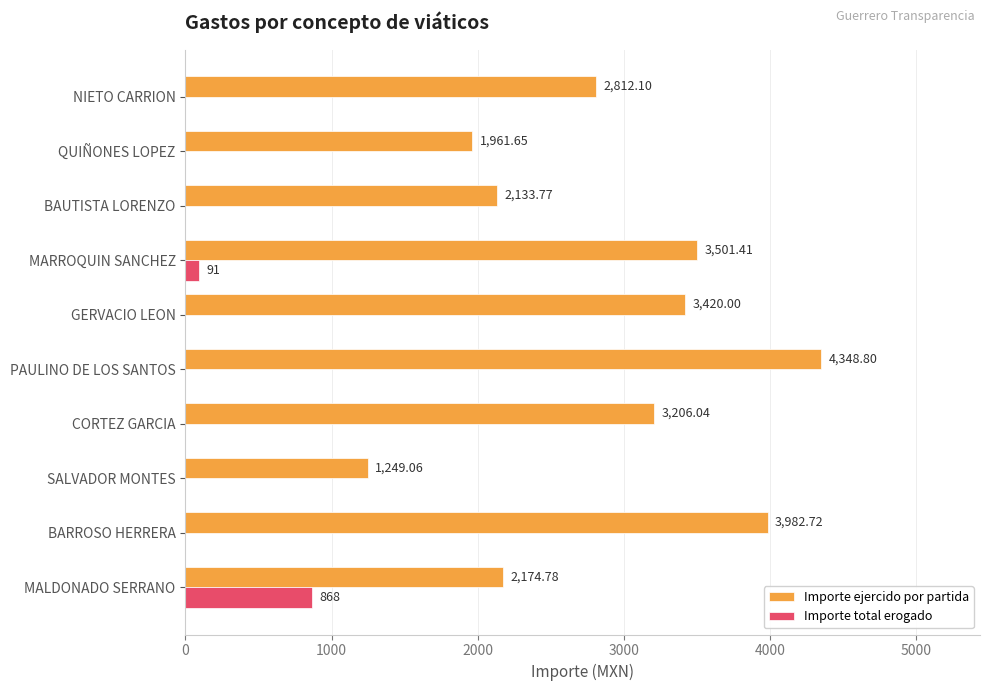

What is the sum of all Importe total erogado values?

959.0